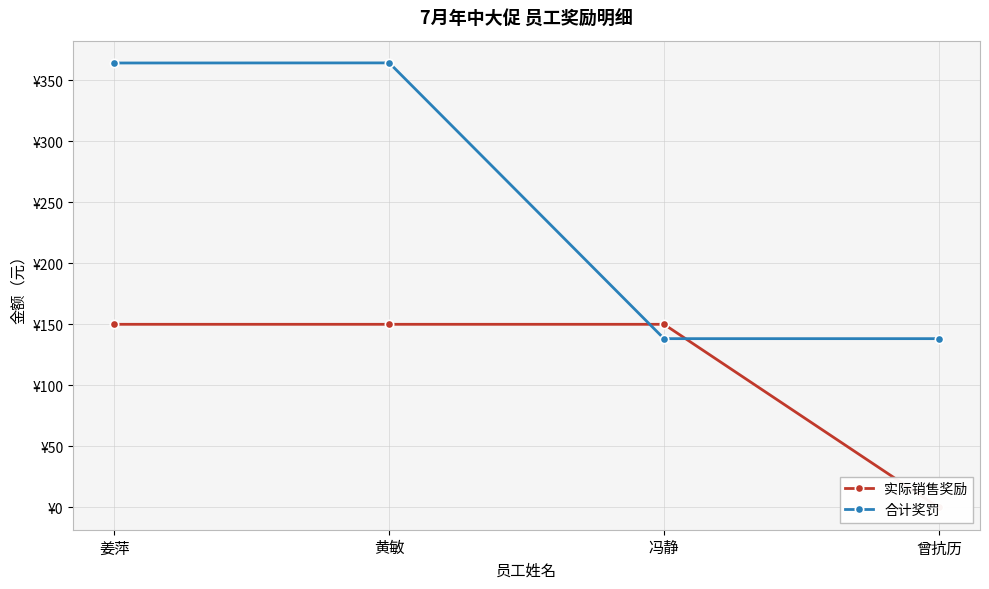

Between which two adjacent categories do 实际销售奖励 and 合计奖罚 first intersect?

黄敏 and 冯静